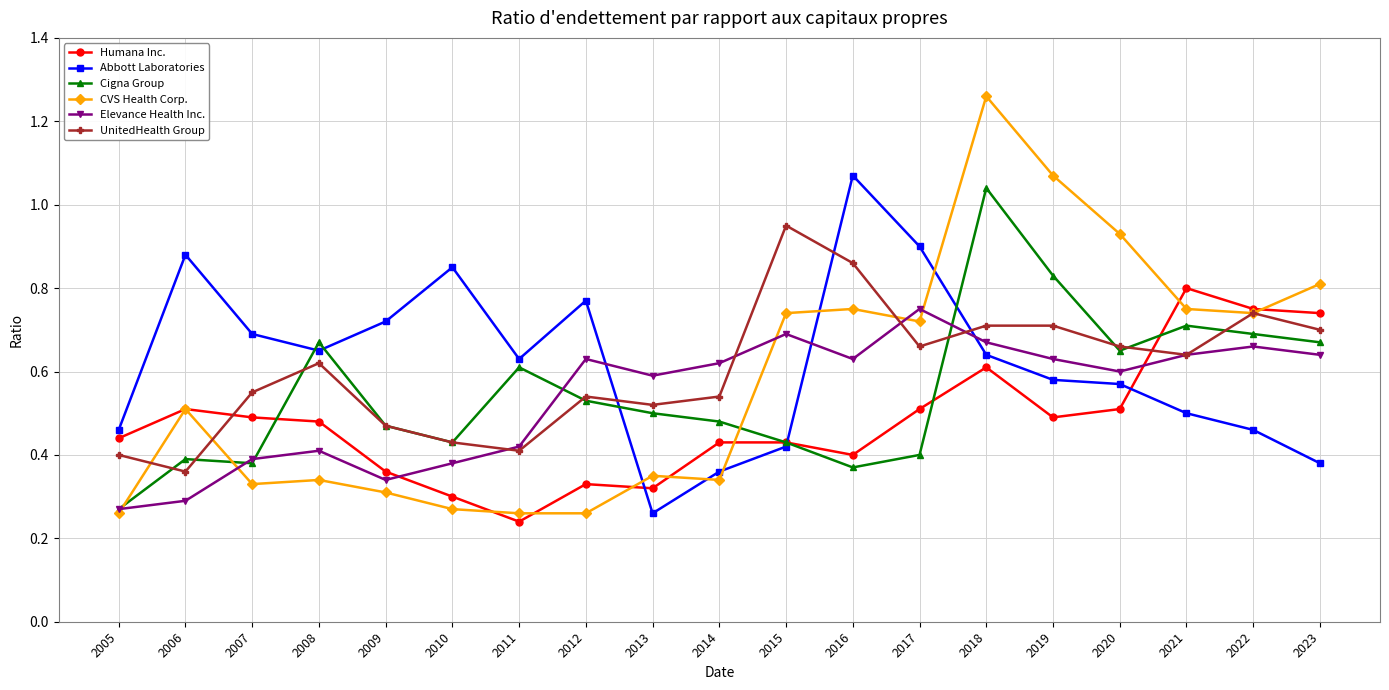

Between 2018 and 2019, which series saw the biggest shift?

Cigna Group